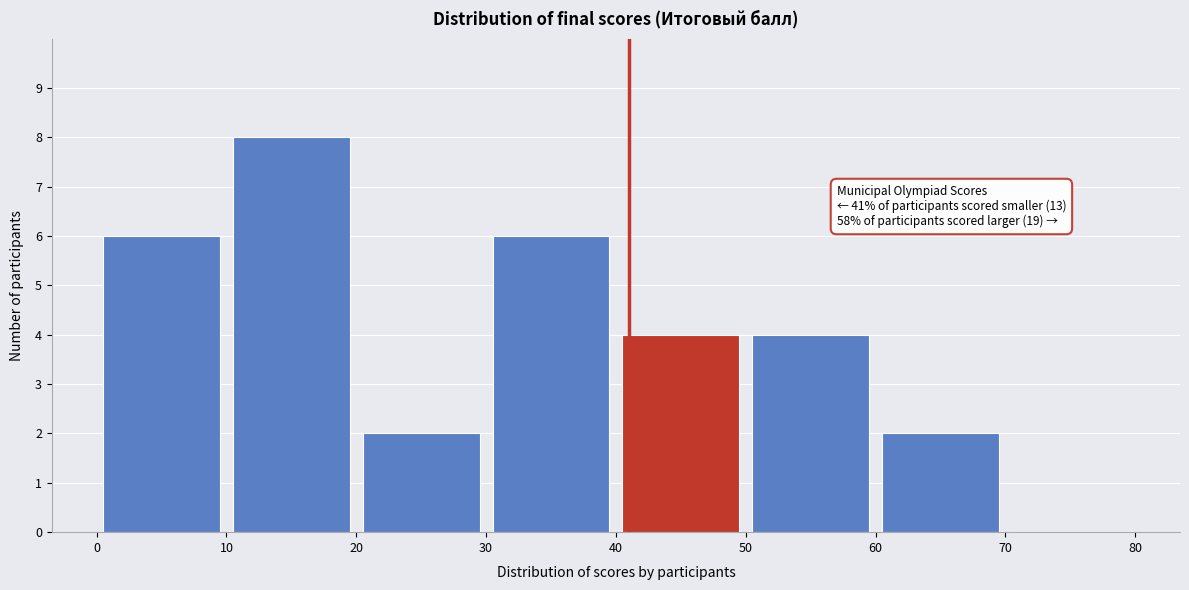

Over which range of the x-axis is the bar tallest?

10 to 20